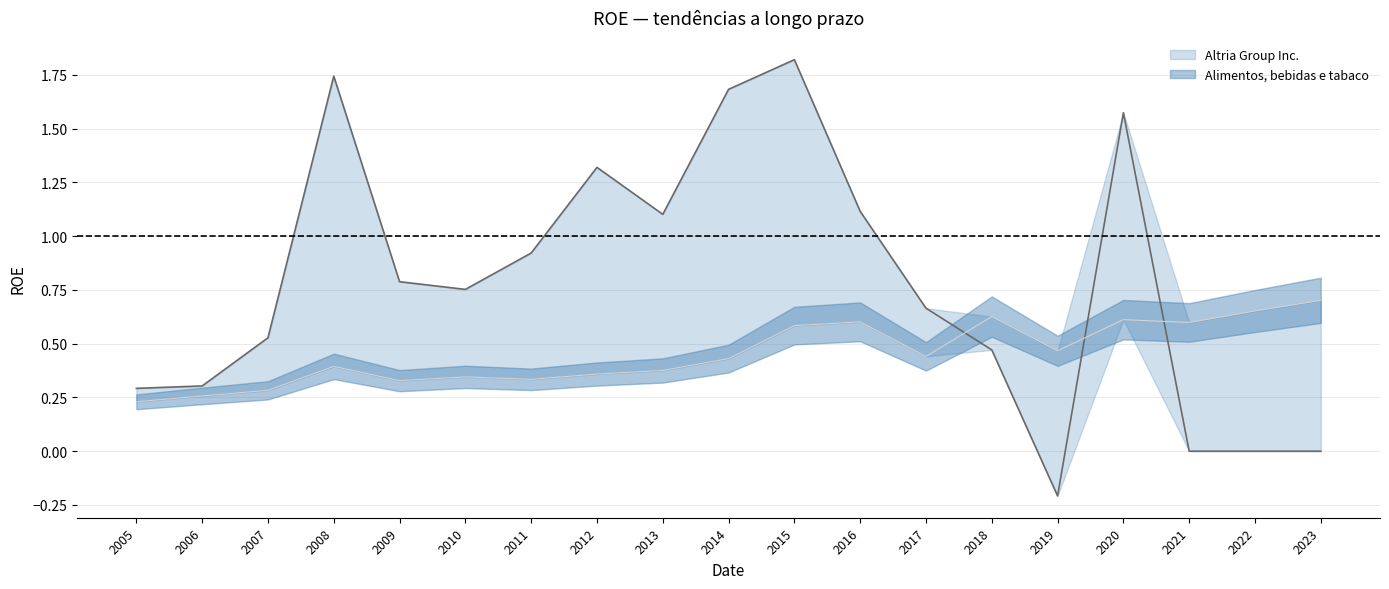

Count the number of data series in this chart.

2